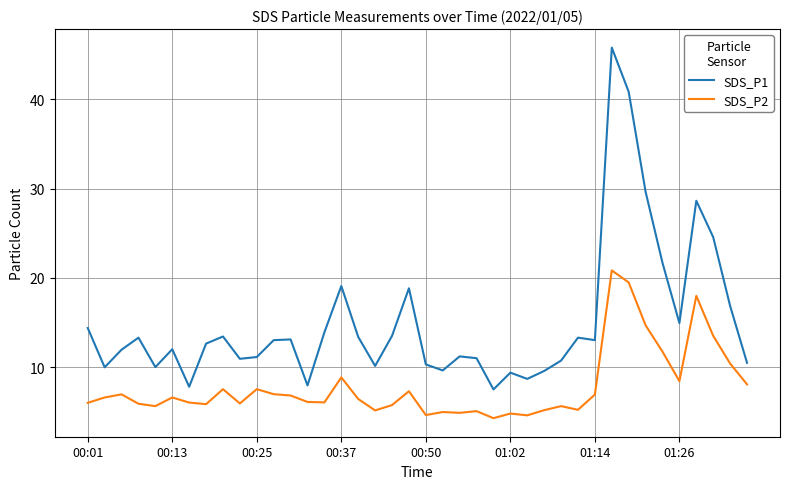

What is the highest value of the SDS_P1 series?

45.8